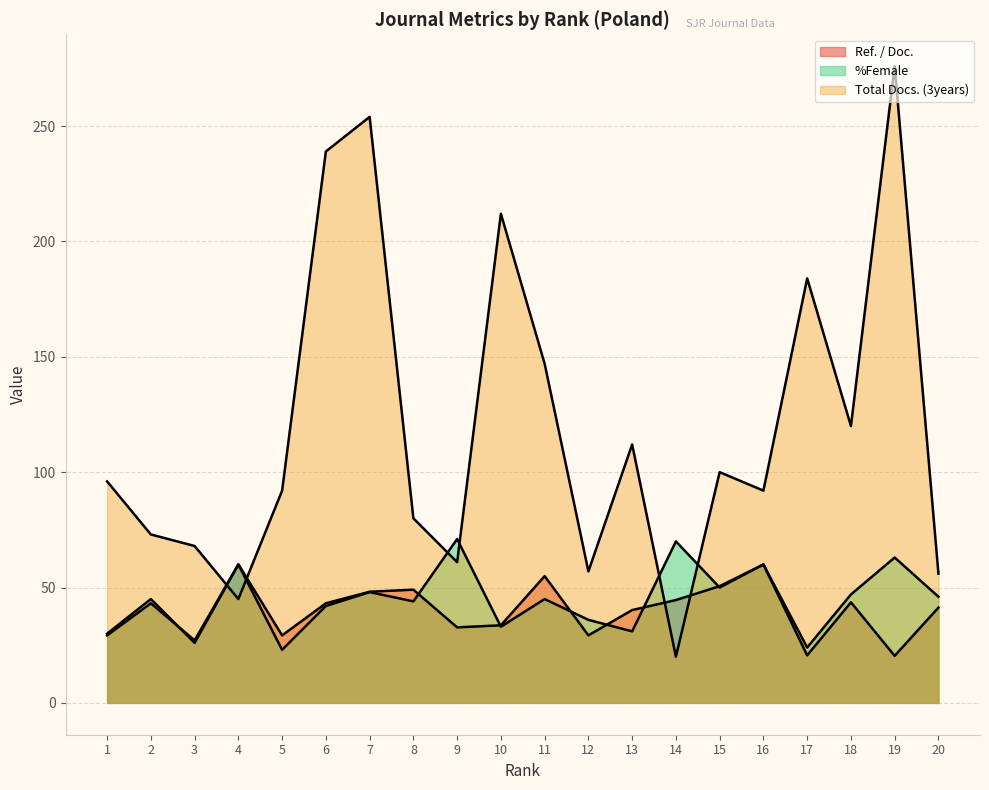

Which series has the largest total across all categories?

Total Docs. (3years)